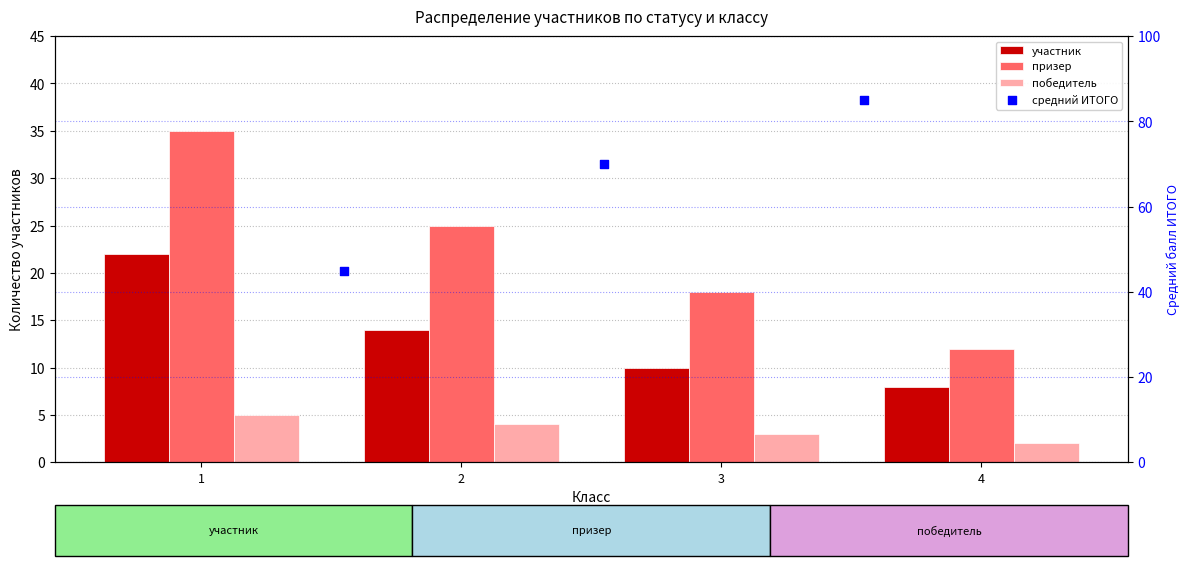

Which series has the widest spread of Y values?

призер